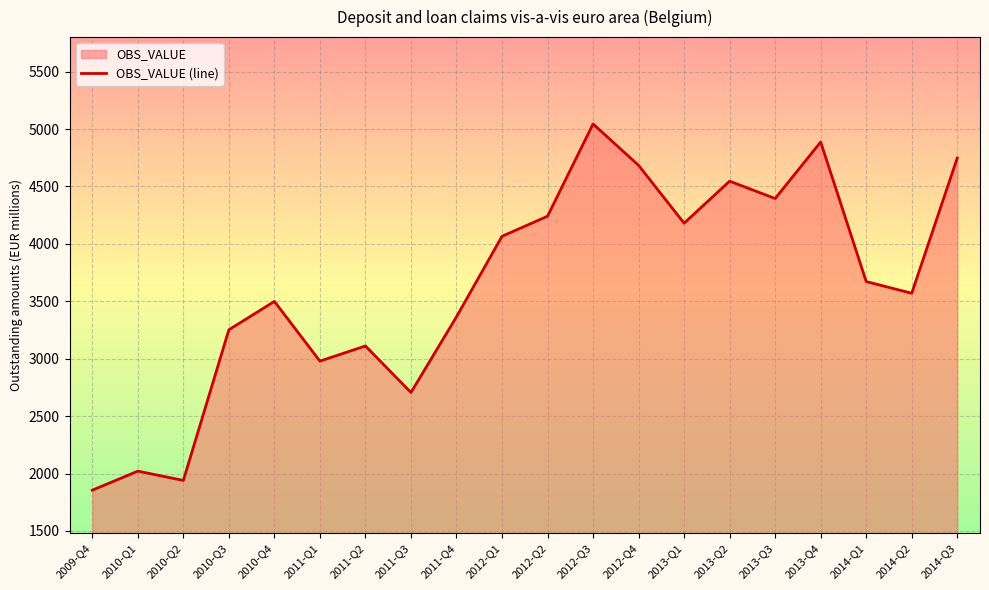

How many interior local peaks (higher than both neighbors) does the data have?

6